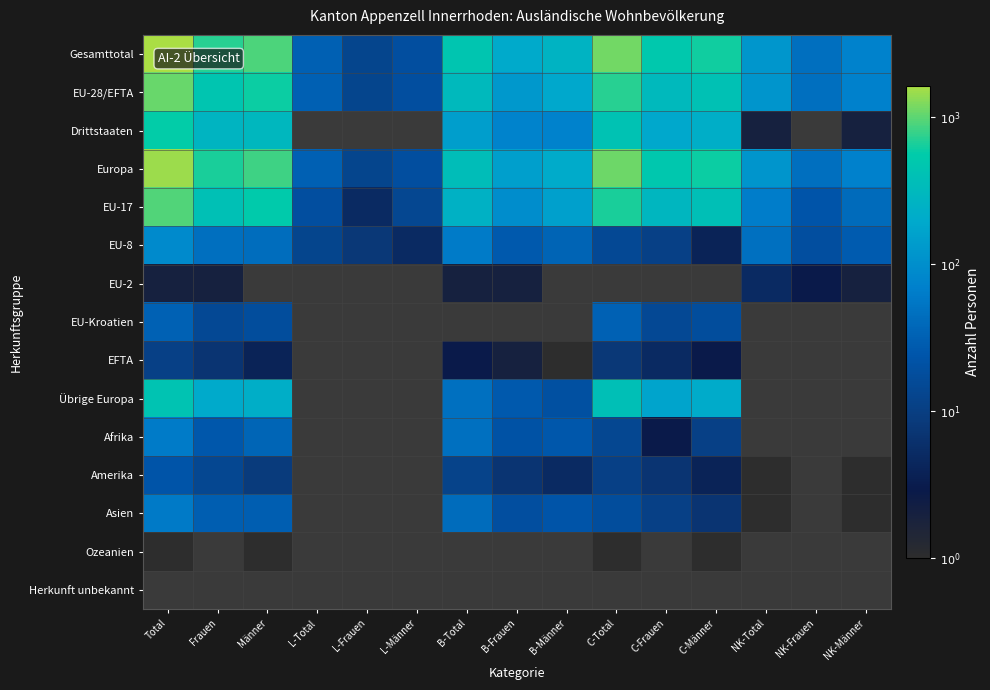

Is the value of Herkunft unbekannt at C-Männer greater than the value of EU-17 at NK-Männer?

No